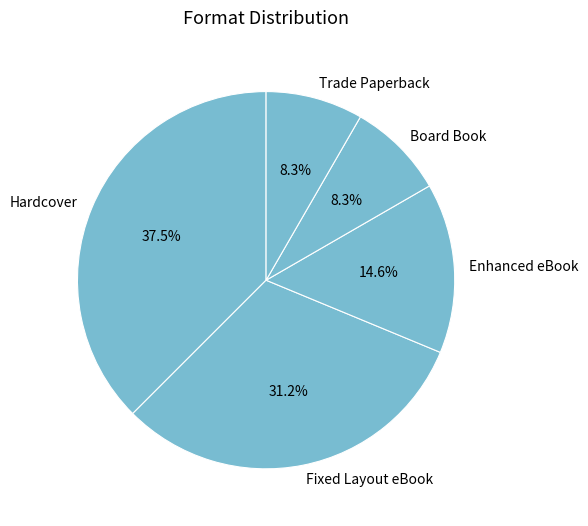

Which category has the biggest portion of the pie?

Hardcover